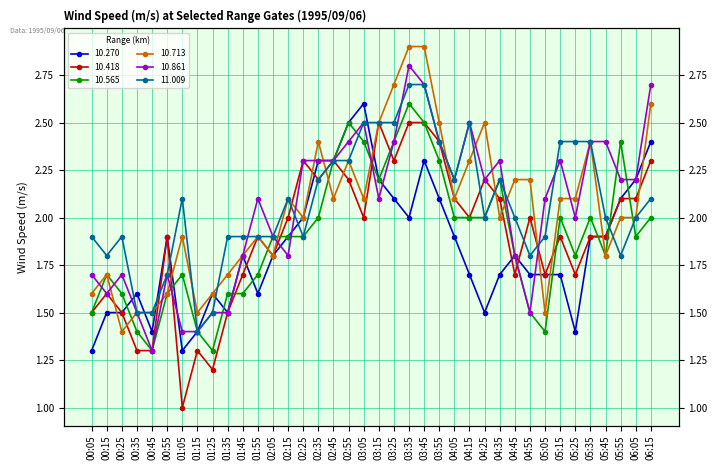

Read the 10.418 value at 04:55.

2.0